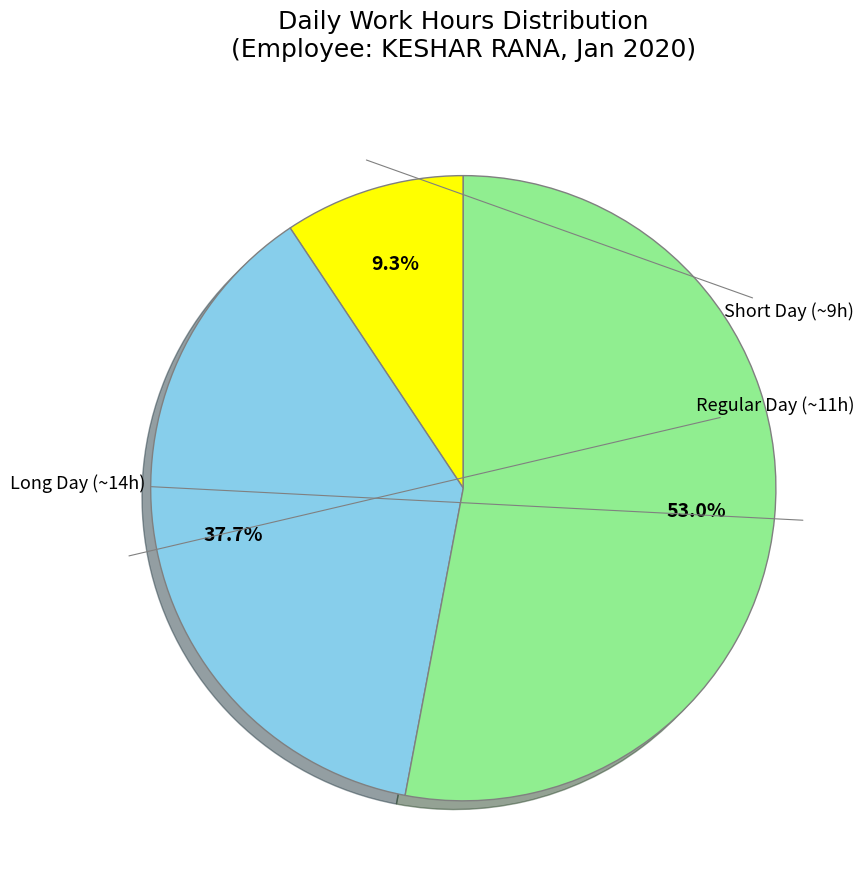

Count the number of slices in the pie.

3